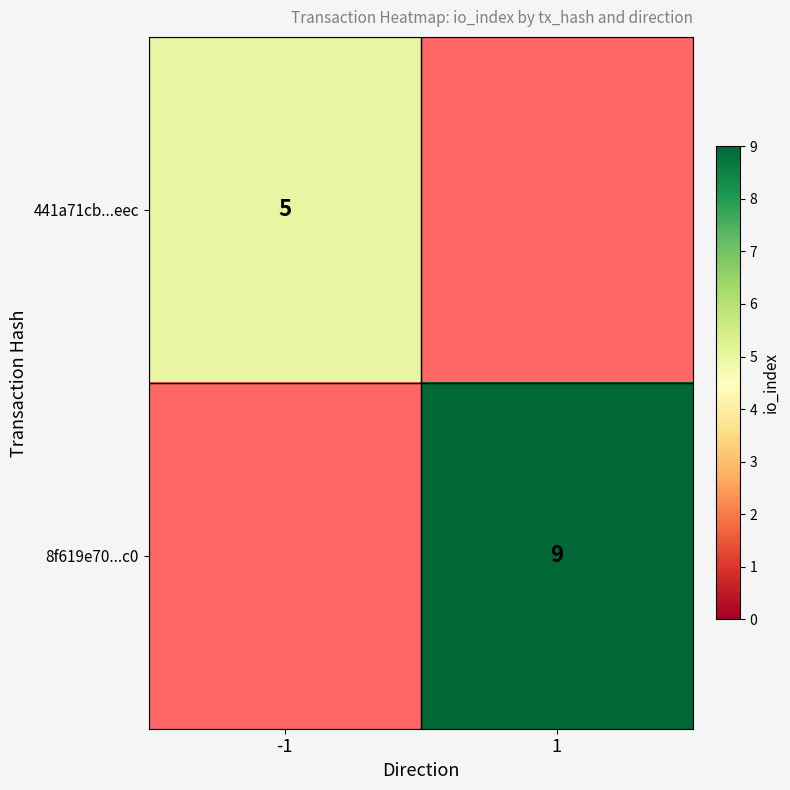

The 8f619e70...c0 series shows 6 at 1. True or false?

False